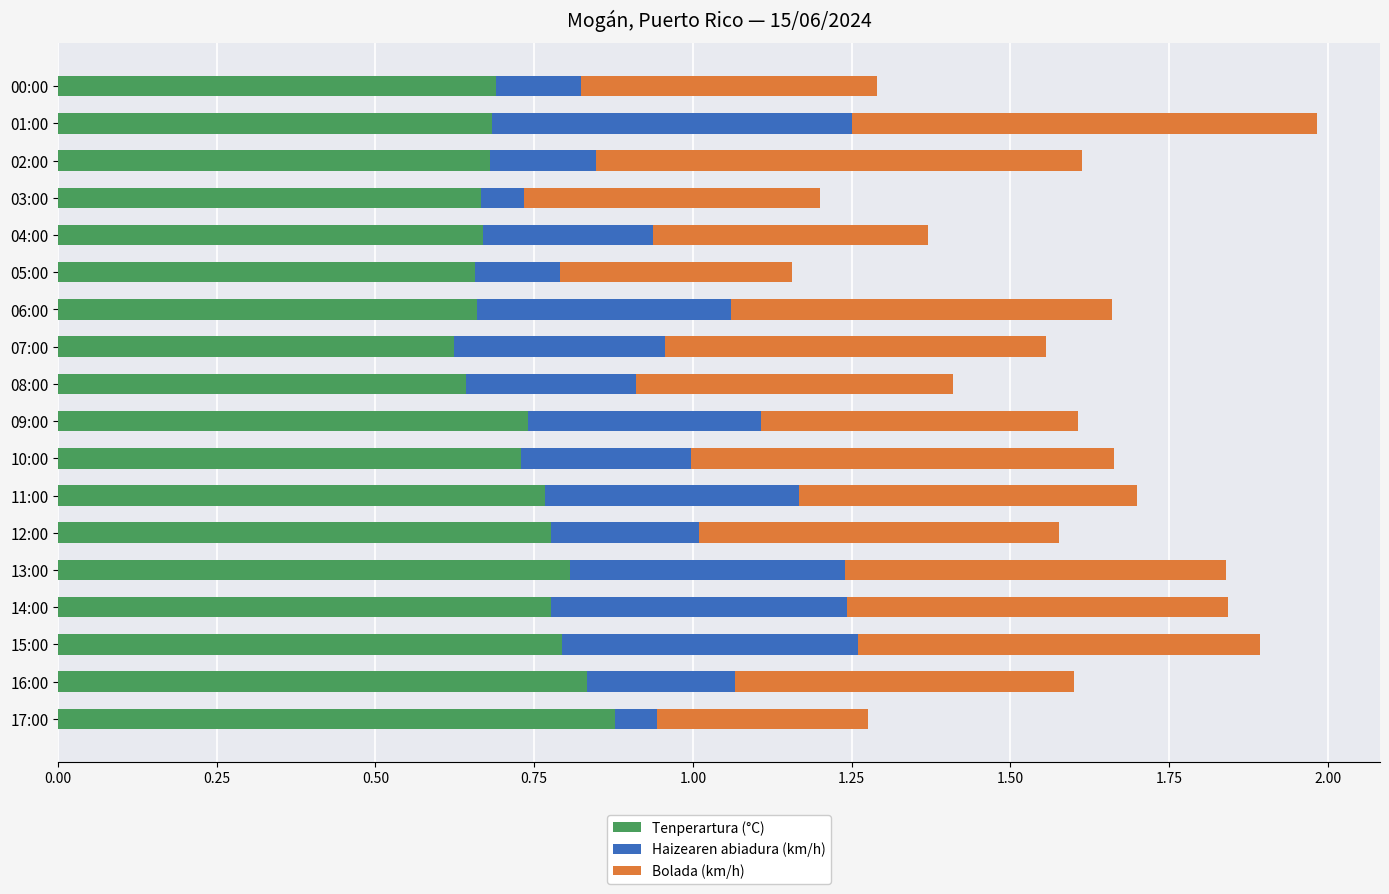

What are all the series names shown in the legend?

Tenperartura (°C), Haizearen abiadura (km/h), Bolada (km/h)